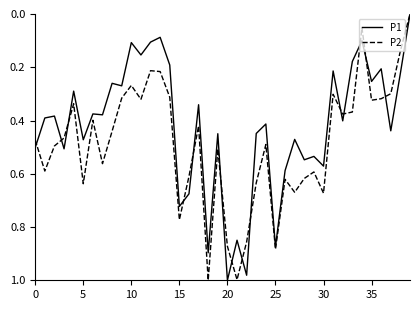

Which series has the largest total across all categories?

P2